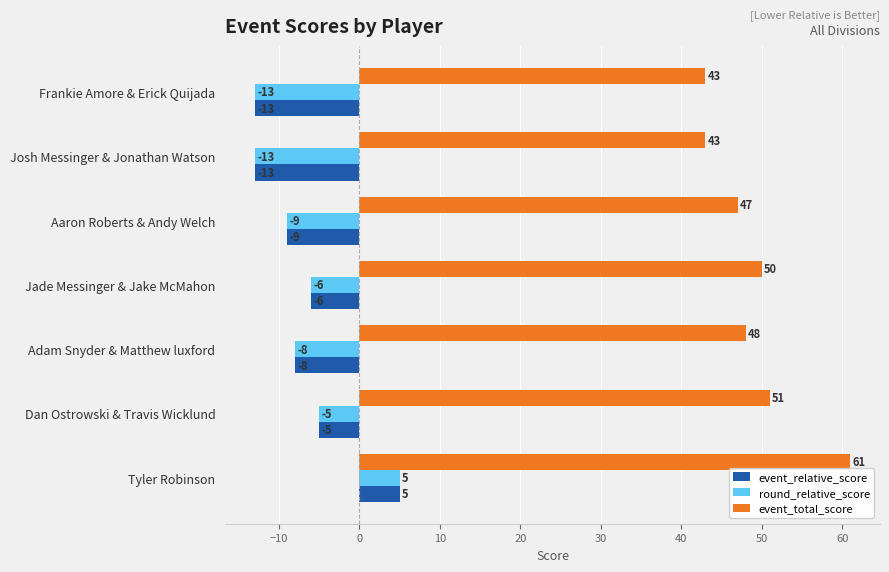

Which series has the largest total across all categories?

event_total_score